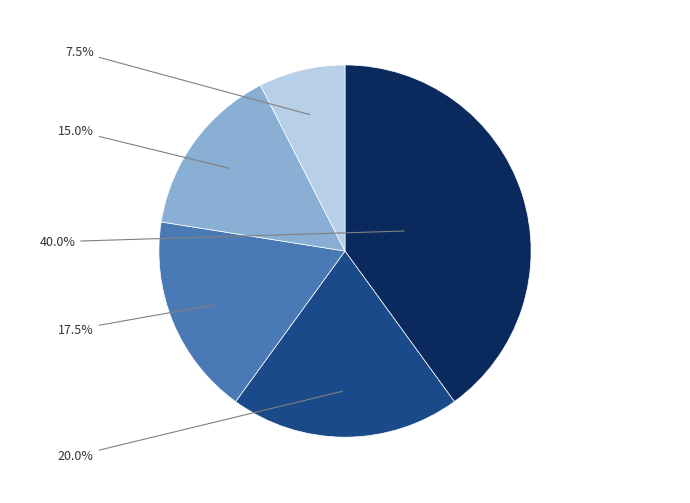

Is there any slice that represents more than half of the pie?

No